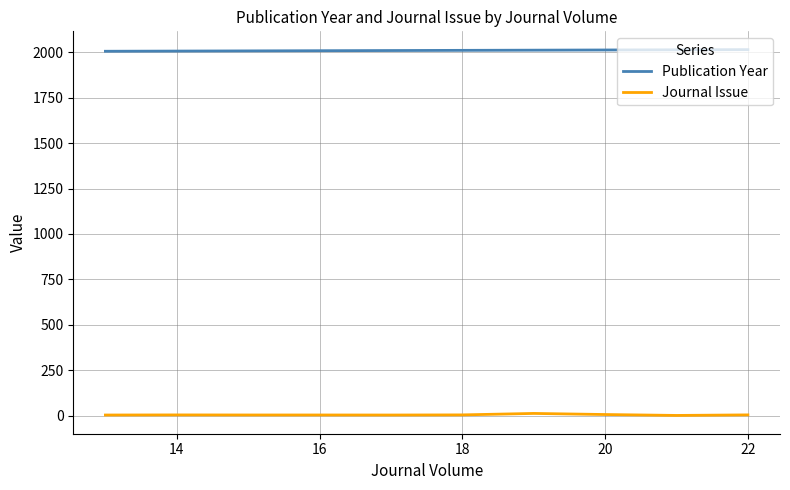

What is the average value of the Journal Issue series?

4.4